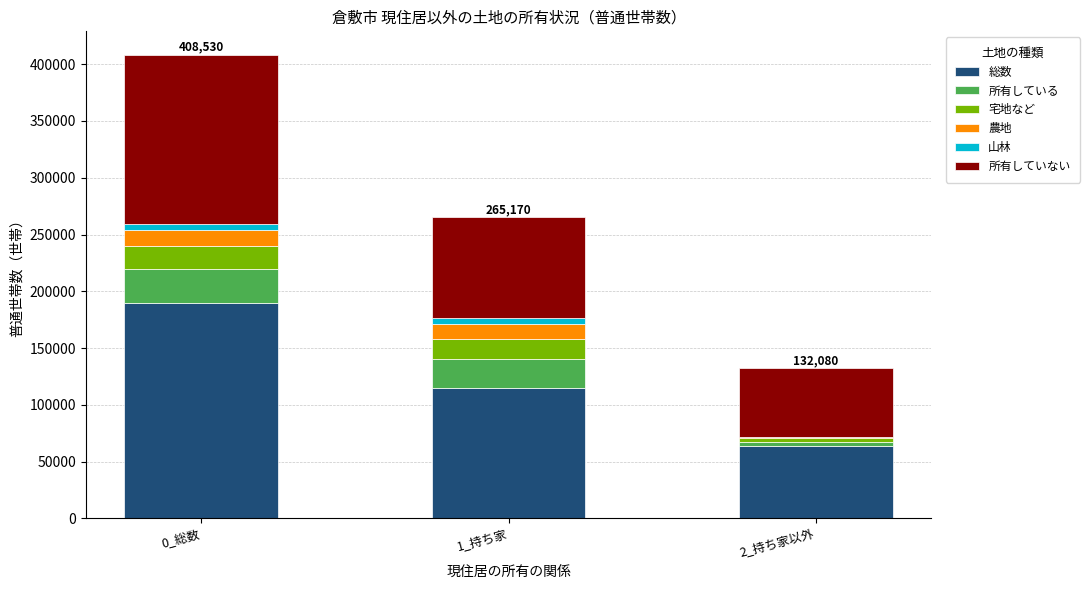

Are the bars grouped side by side (vs. stacked)?

No